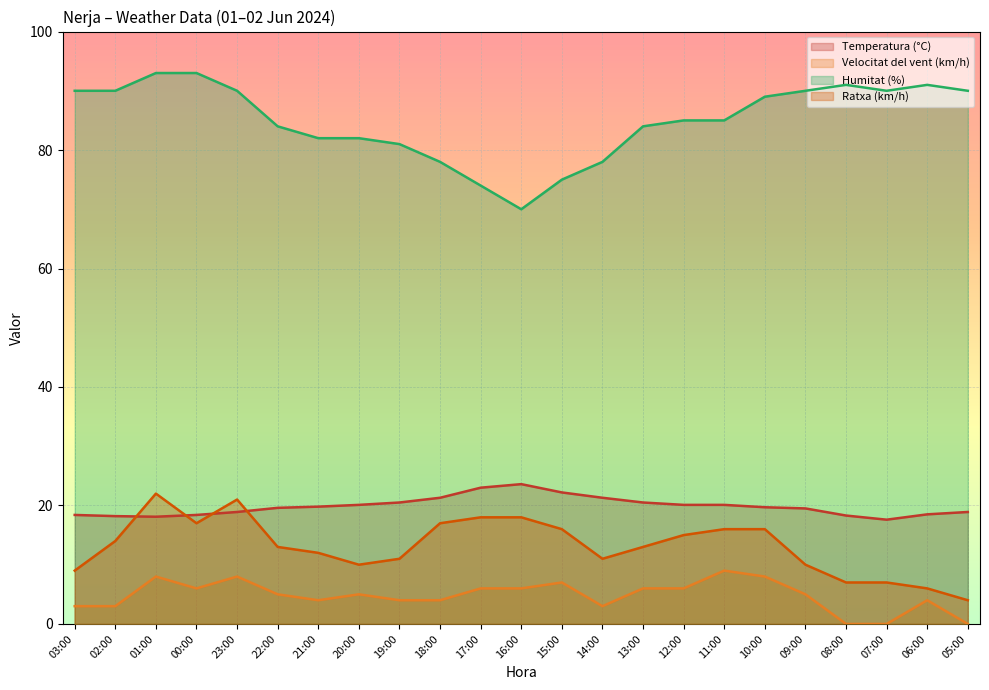

At which label does Temperatura (°C) first exceed 19?

22:00